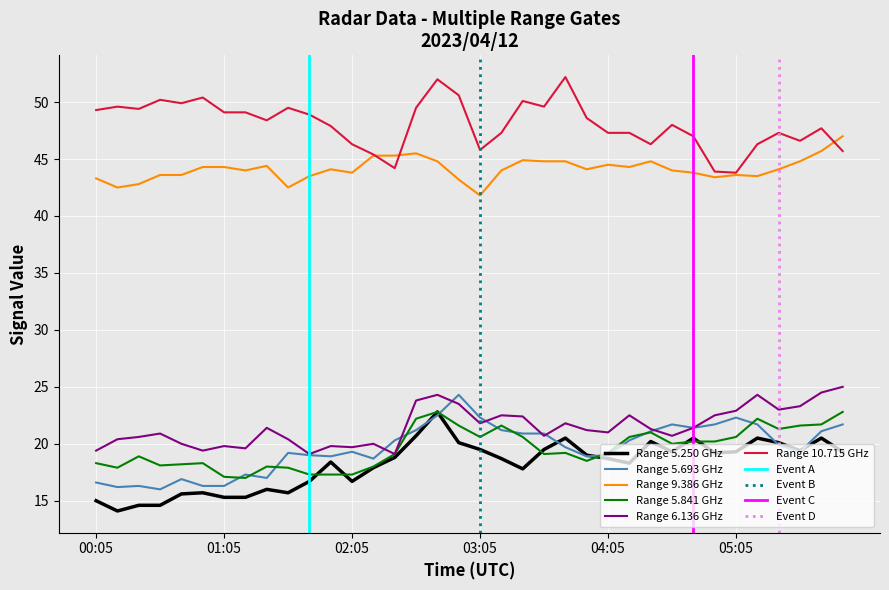

Where is the first local minimum for 5.250?

00:15